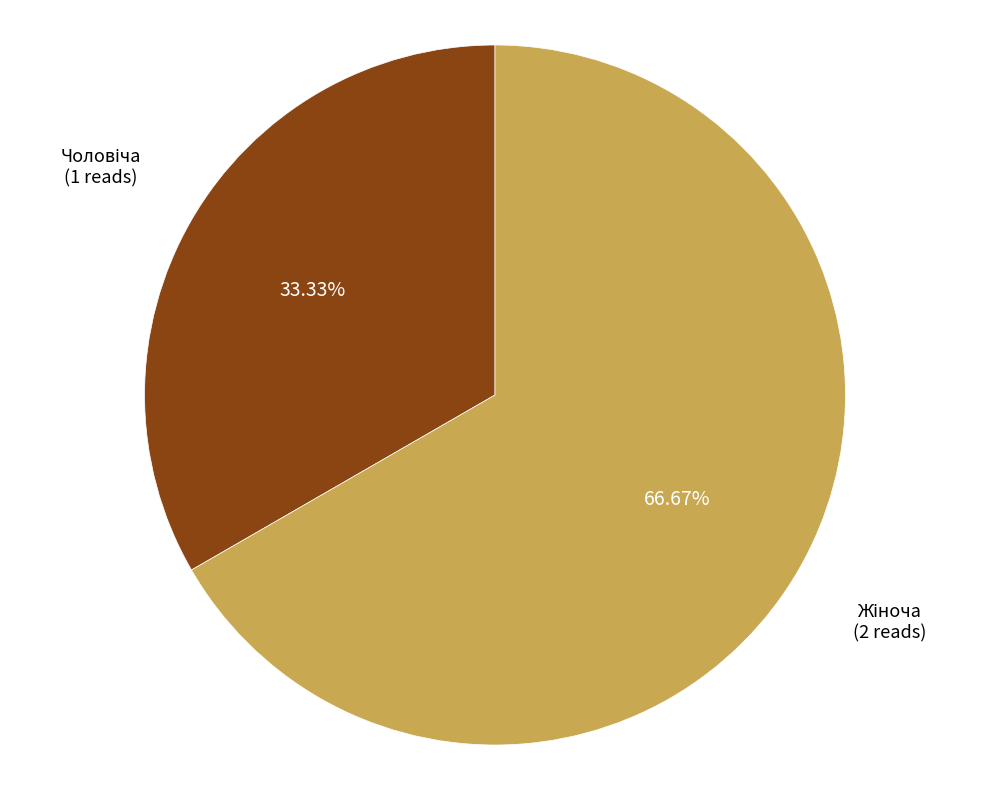

Is there a majority slice in this chart?

Yes